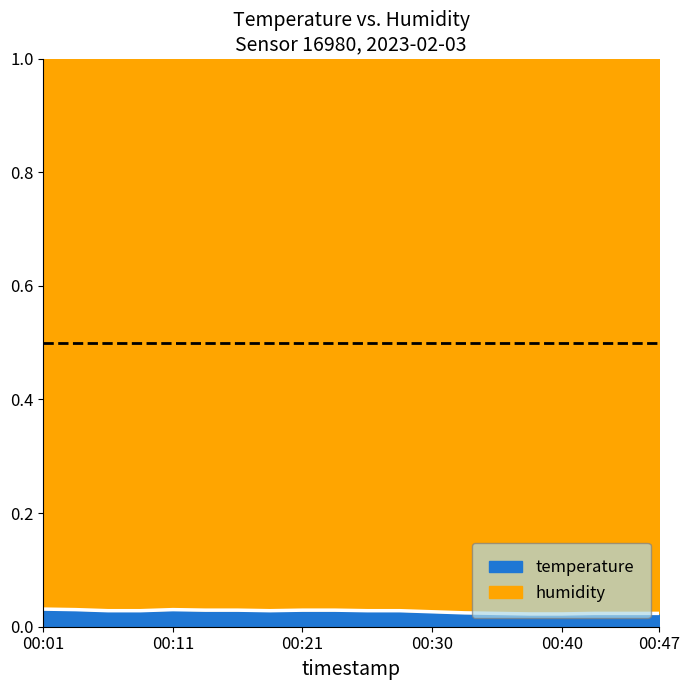

True or false: the data has more than 0 interior local peaks.

True